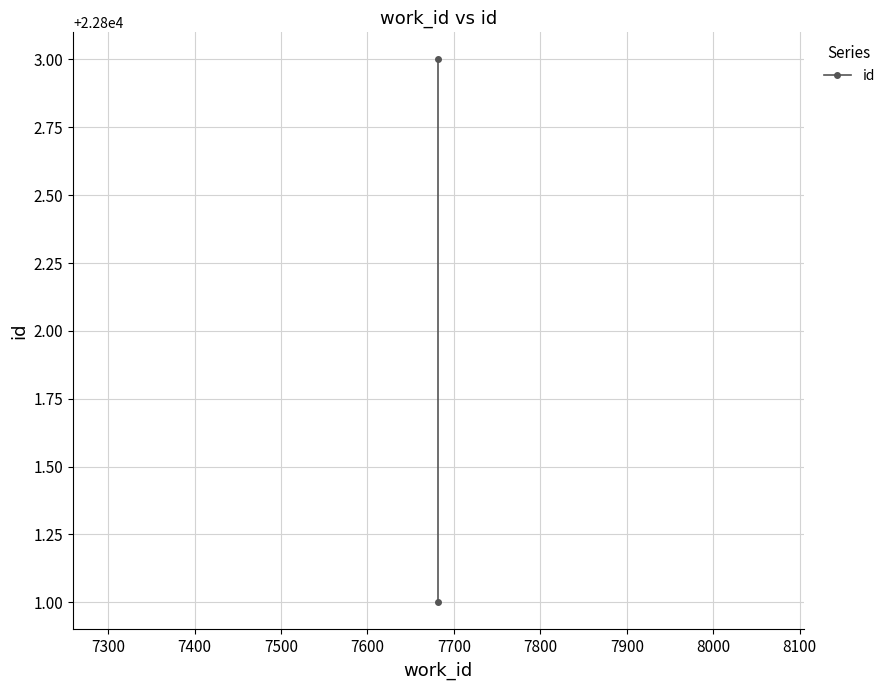

The chart shows a value of 7356 at 7200. True or false?

False